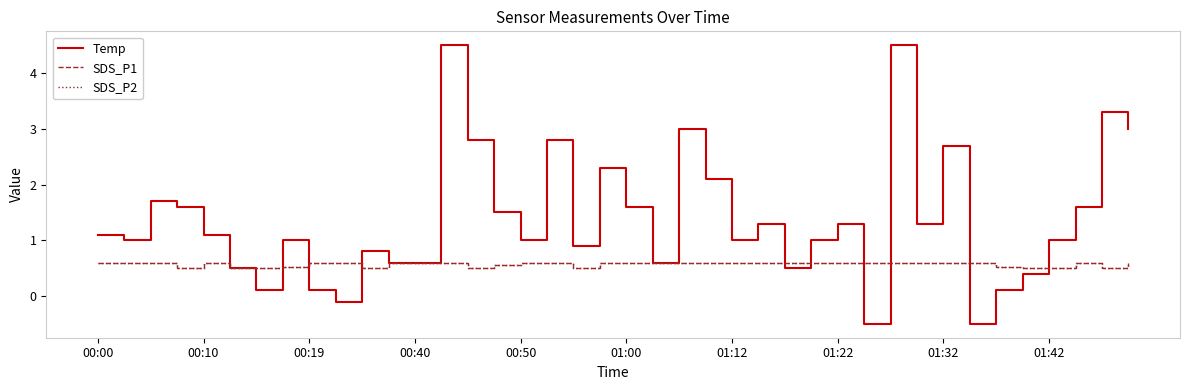

What is the highest value of the Temp series?

4.5